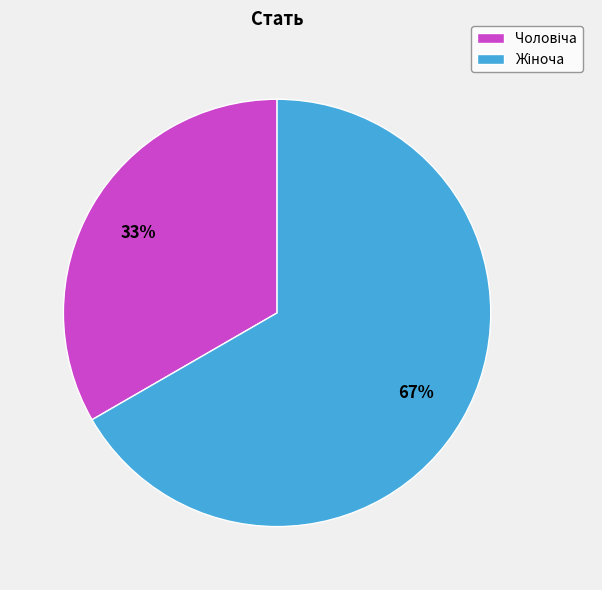

Is there any slice that represents more than half of the pie?

Yes